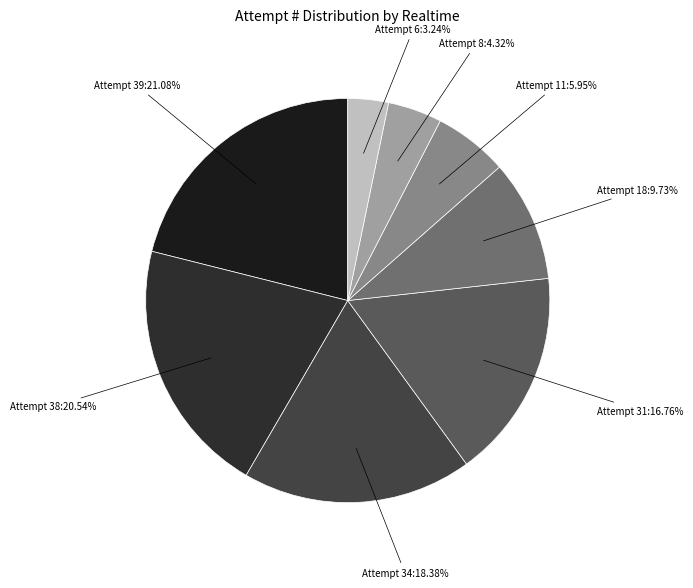

Does Attempt 34 account for over 50% of the chart?

No